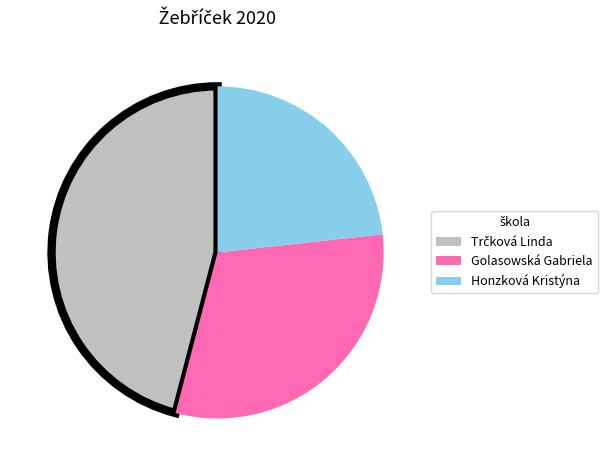

Is there any slice that represents more than half of the pie?

No